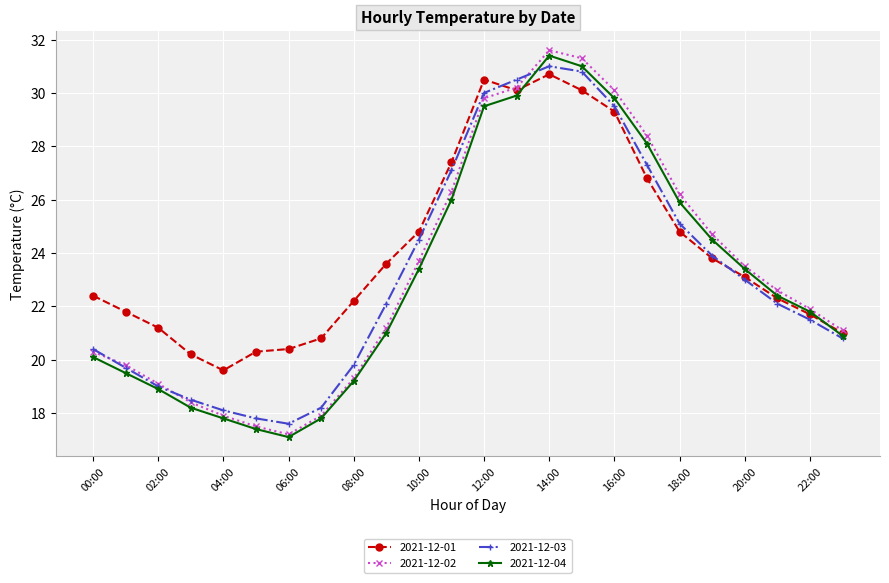

How many distinct data groups are displayed?

4